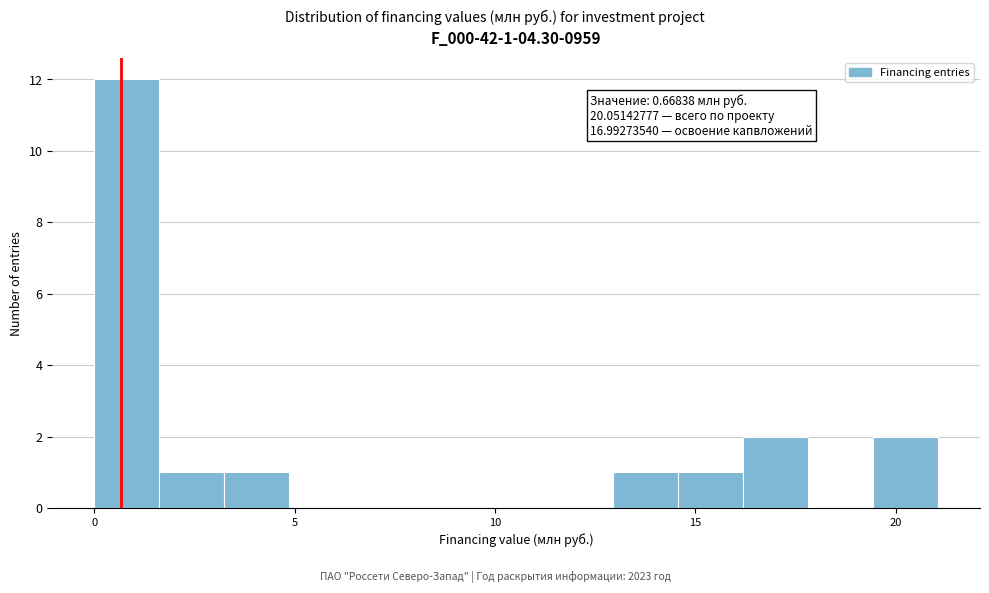

Around what value on the x-axis is the tallest bar? Give the approximate position of its centre, as read against the axis.

1.0